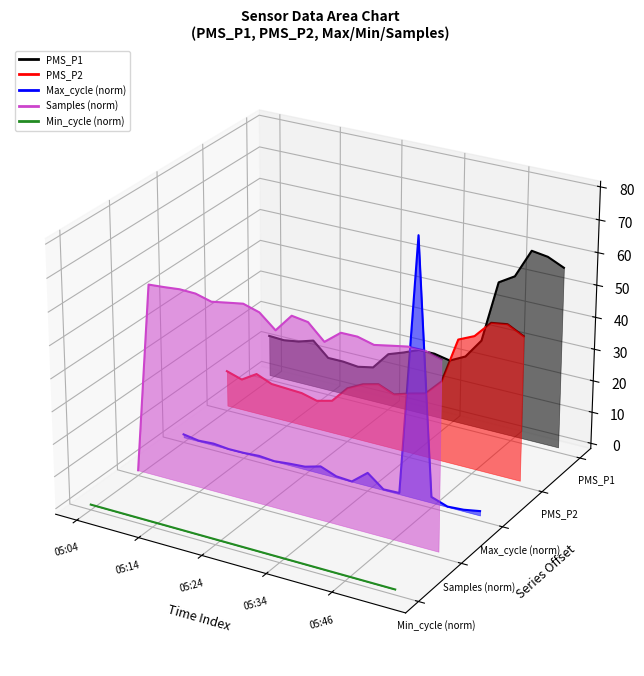

True or false: Max_cycle (norm) and PMS_P2 cross at least once.

True